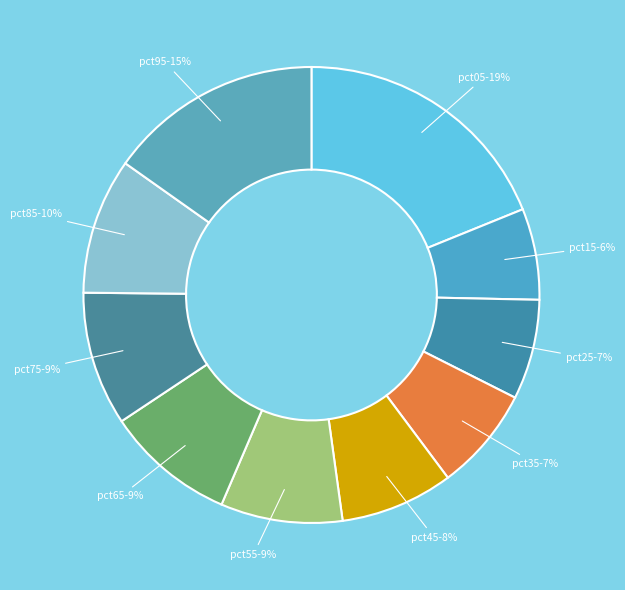

What is the largest slice in the pie chart?

pct05